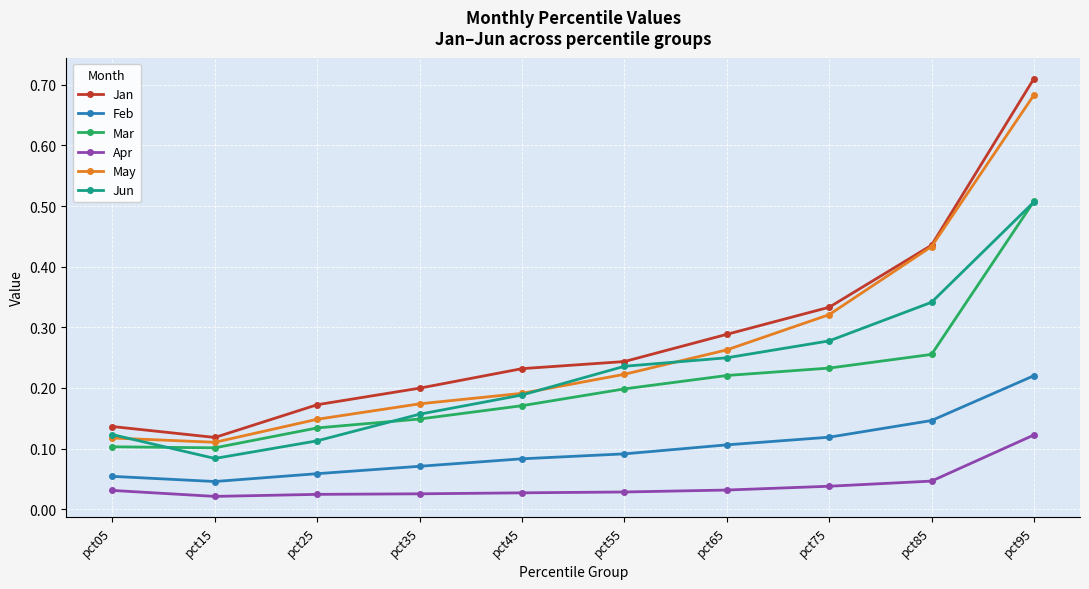

True or false: Jun and Jan cross at least once.

False